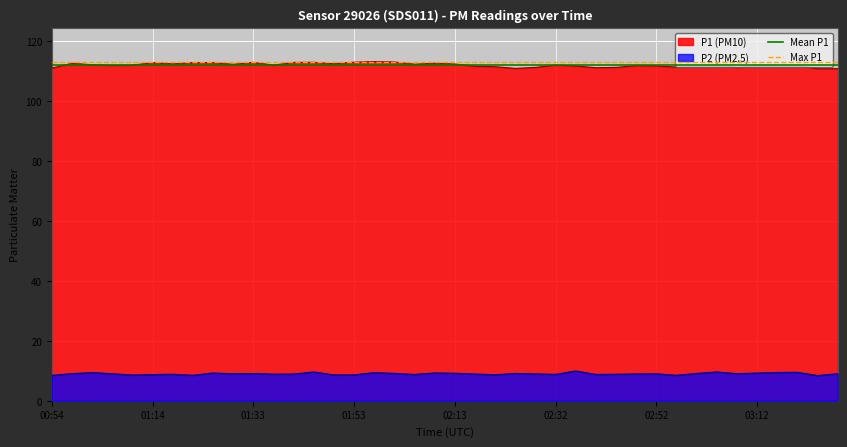

True or false: P1 (PM10) and P2 (PM2.5) intersect in this chart.

False